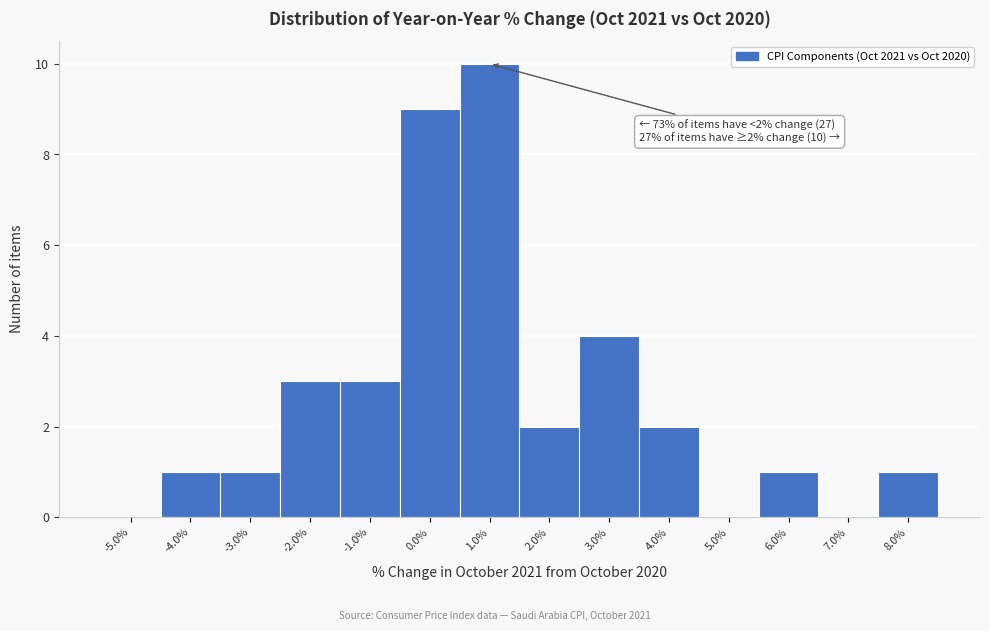

Reading left to right, list all the values displayed in this chart.

-5.0%=0	-4.0%=1	-3.0%=1	-2.0%=3	-1.0%=3	0.0%=9	1.0%=10	2.0%=2	3.0%=4	4.0%=2	5.0%=0	6.0%=1	7.0%=0	8.0%=1